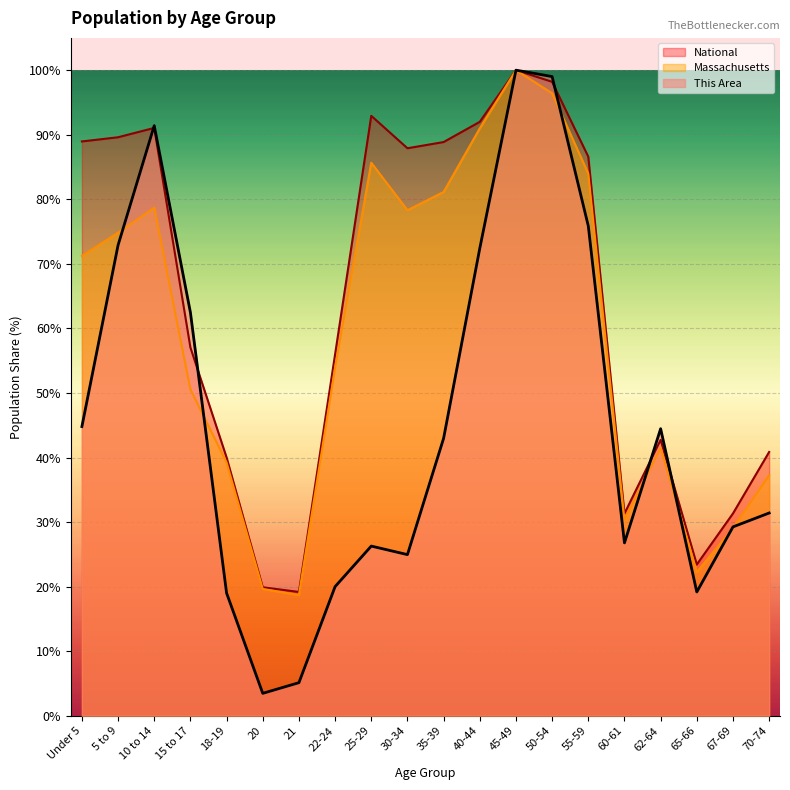

Is the value of This Area at 21 greater than the value of Massachusetts at 30-34?

No